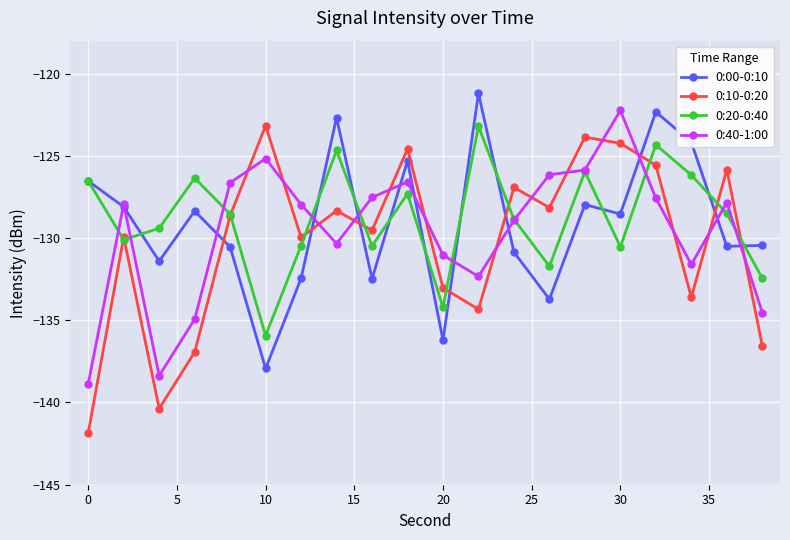

What is the value of the 0:10-0:20 point at the 6th from the left?

-123.2